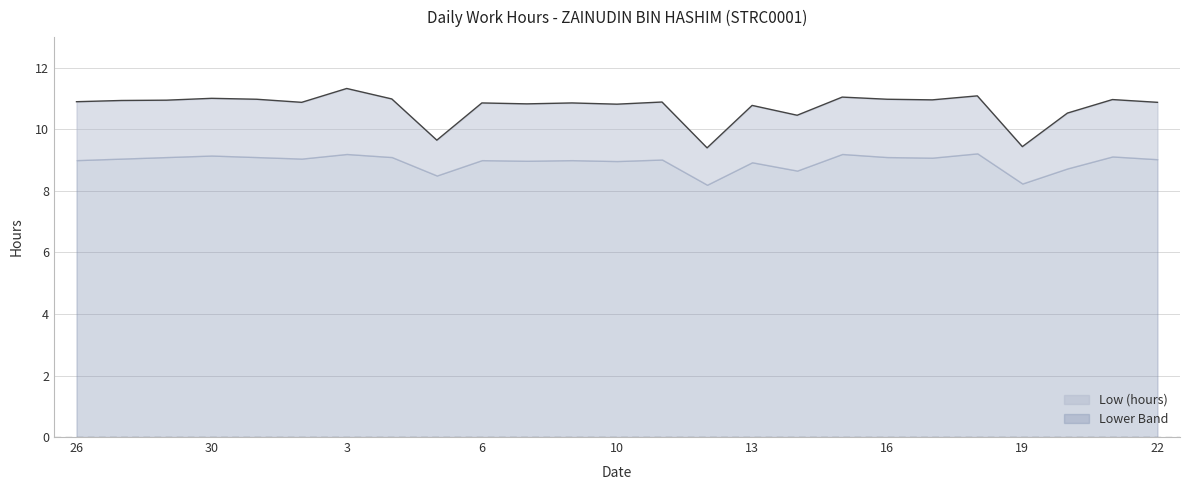

Reading left to right, transcribe all the data shown in this chart.

26=10.9	27=10.9	29=10.9	30=11.0	1=11.0	2=10.9	3=11.3	4=11.0	5=9.7	6=10.9	7=10.8	9=10.9	10=10.8	11=10.9	12=9.4	13=10.8	14=10.5	15=11.1	16=11.0	17=11.0	18=11.1	19=9.4	20=10.5	21=11.0	22=10.9